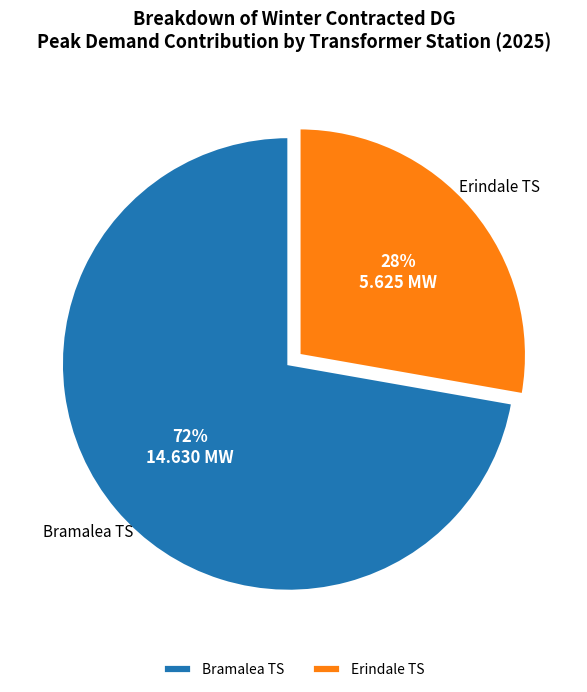

What is the smallest slice in the pie chart?

Erindale TS